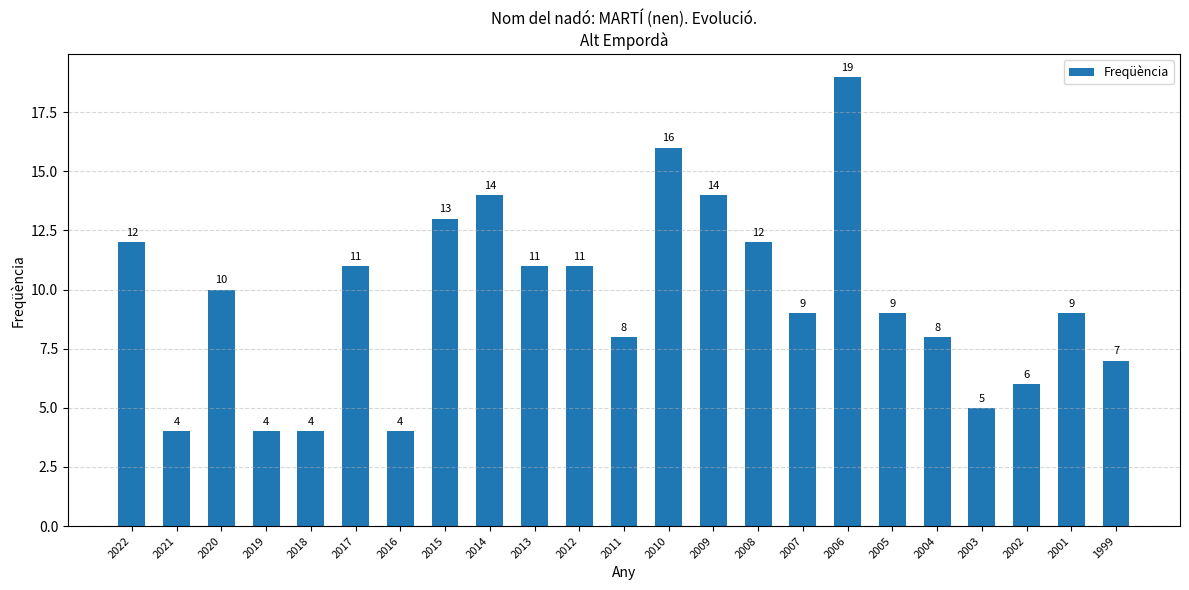

Between 2013 and 2009, which is larger?

2009